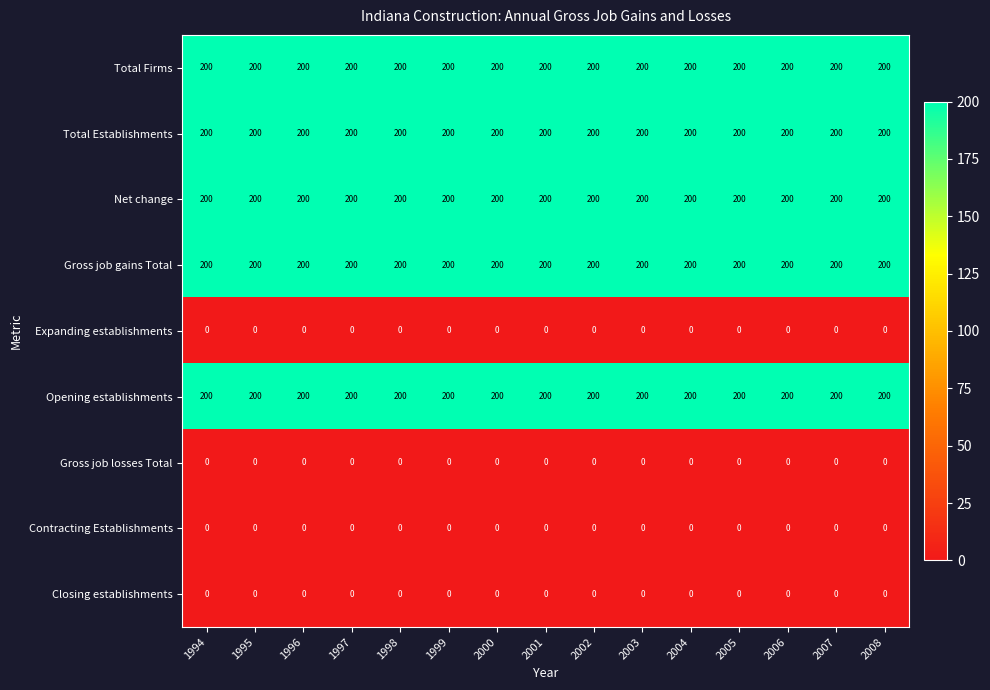

What is the difference between the highest and lowest values at 2007?

200